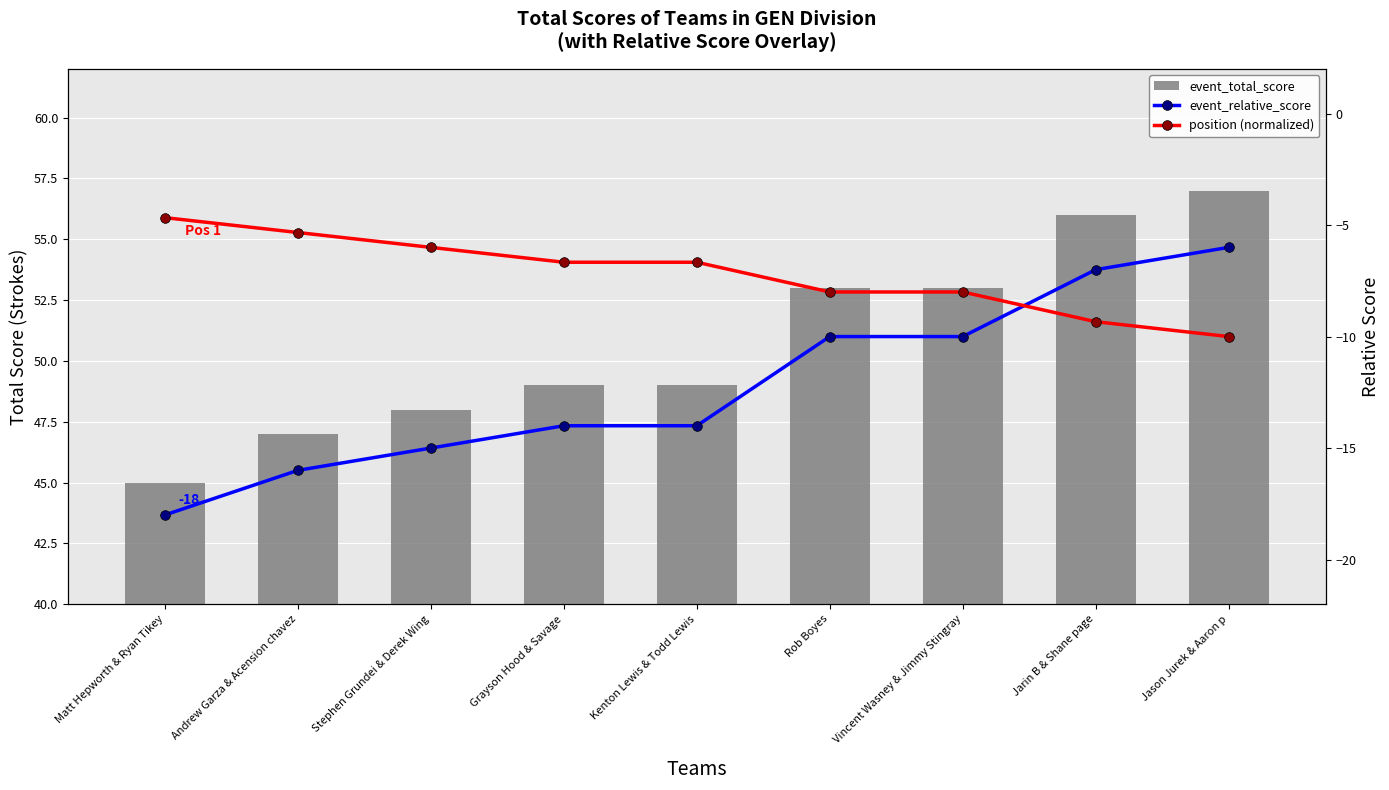

Reading left to right, list all the values displayed in this chart.

event_total_score: 45.0	47.0	48.0	49.0	49.0	53.0	53.0	56.0	57.0
event_relative_score: -18.0	-16.0	-15.0	-14.0	-14.0	-10.0	-10.0	-7.0	-6.0
position (normalized): -4.7	-5.3	-6.0	-6.7	-6.7	-8.0	-8.0	-9.3	-10.0